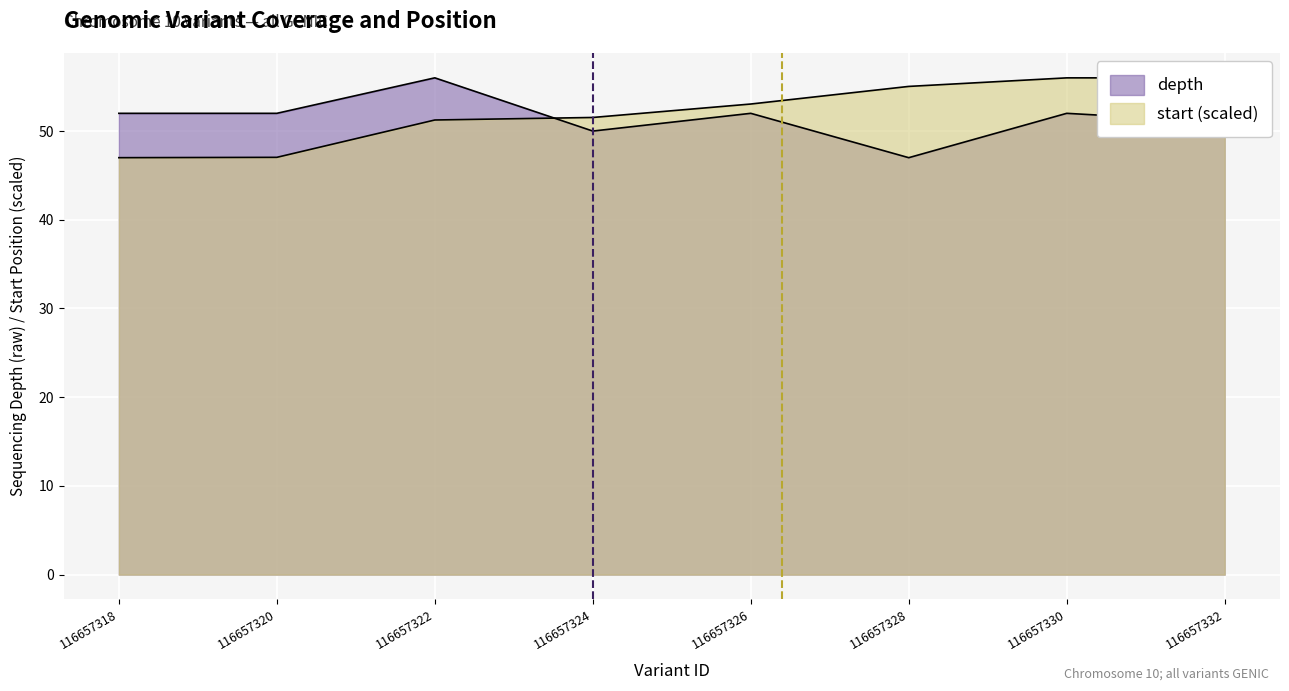

What is the value of the start point at the 8th from the left?

56.0